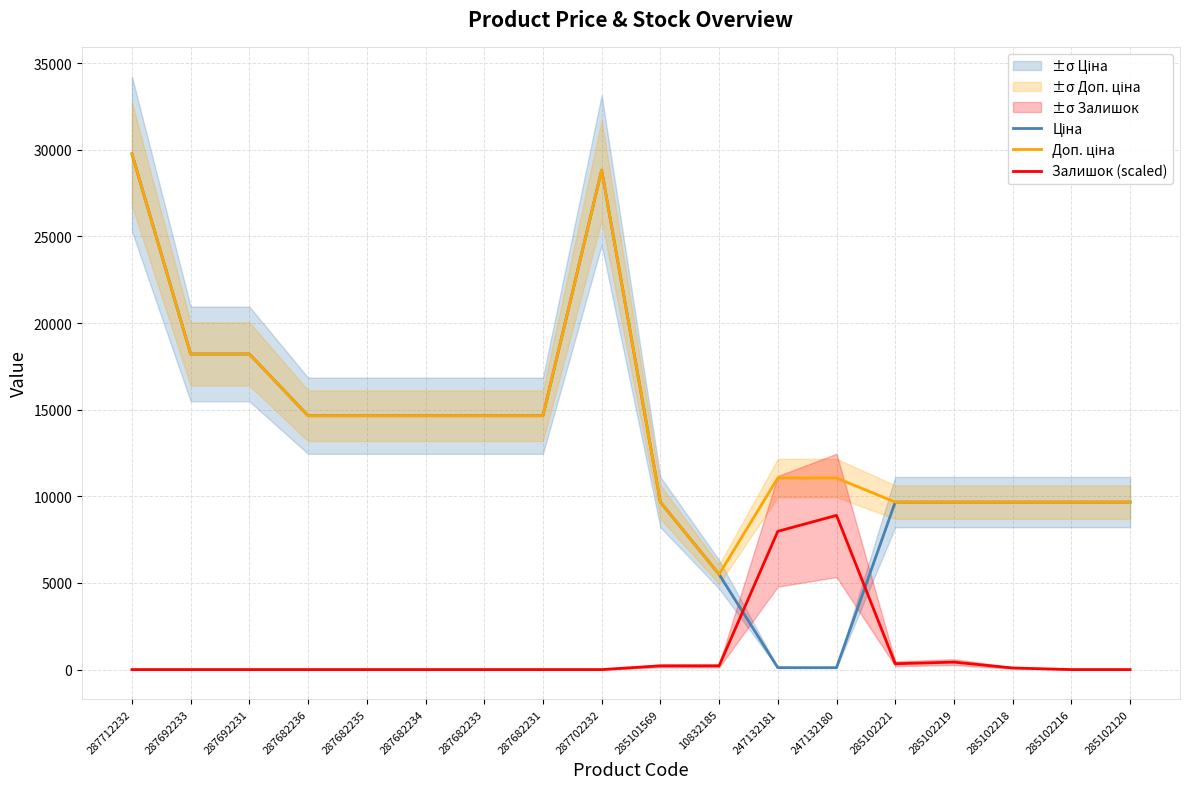

Which series has the largest total across all categories?

Доп. ціна